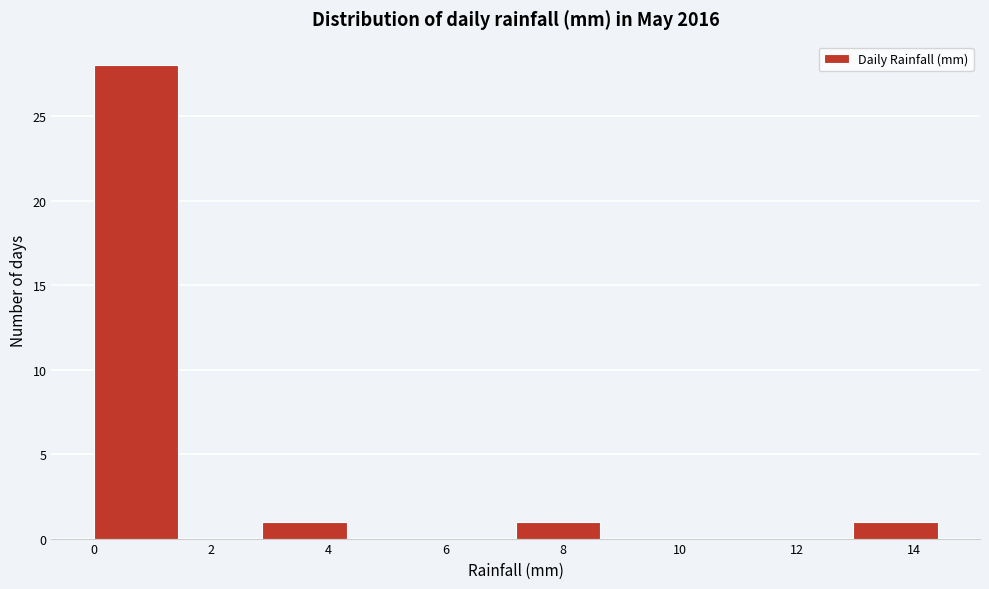

Reading left to right, transcribe this chart: for each bar, give the range it covers on the x-axis and its height. Neither the bar edges nor the heights are printed on the chart, so give them approximately, as read against the axes.

0.00 to 1.44: 28
1.44 to 2.88: 0
2.88 to 4.32: 1
4.32 to 5.76: 0
5.76 to 7.20: 0
7.20 to 8.64: 1
8.64 to 10.08: 0
10.08 to 11.52: 0
11.52 to 12.96: 0
12.96 to 14.40: 1